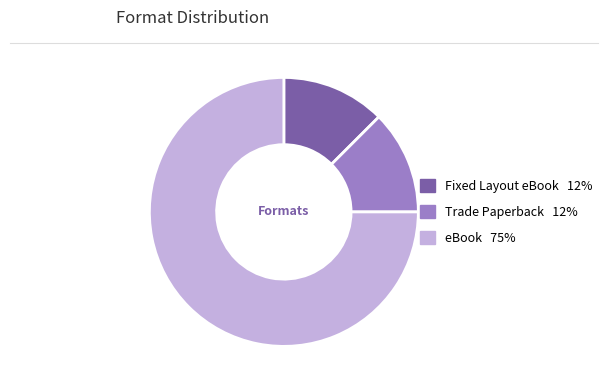

True or false: Trade Paperback accounts for 12% of the total.

True